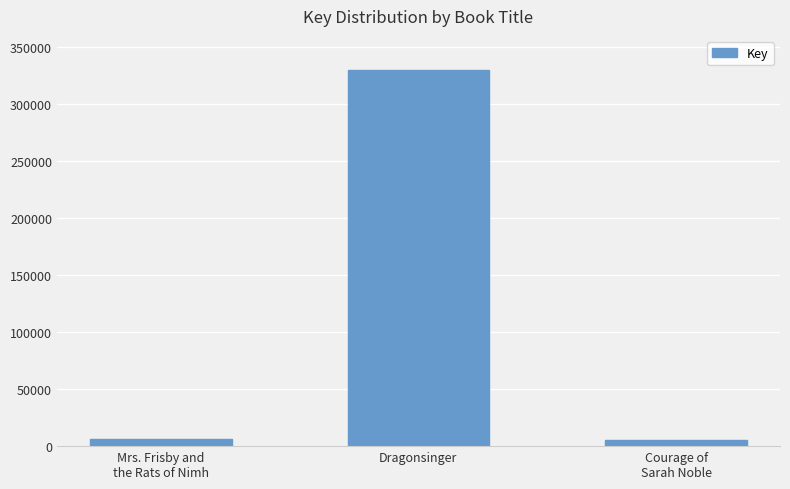

The value at Courage of
Sarah Noble is 5167. True or false?

True